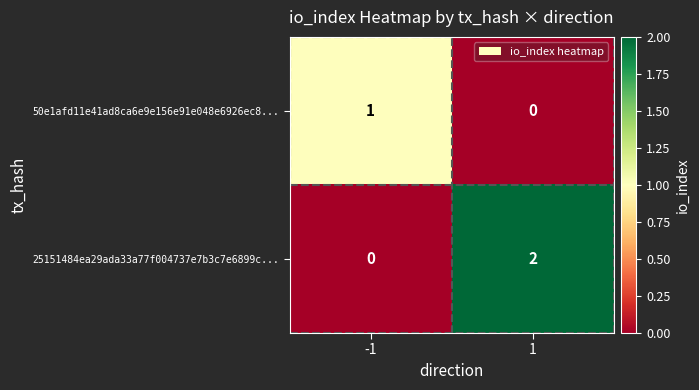

At which category is the sum across all series the highest?

1